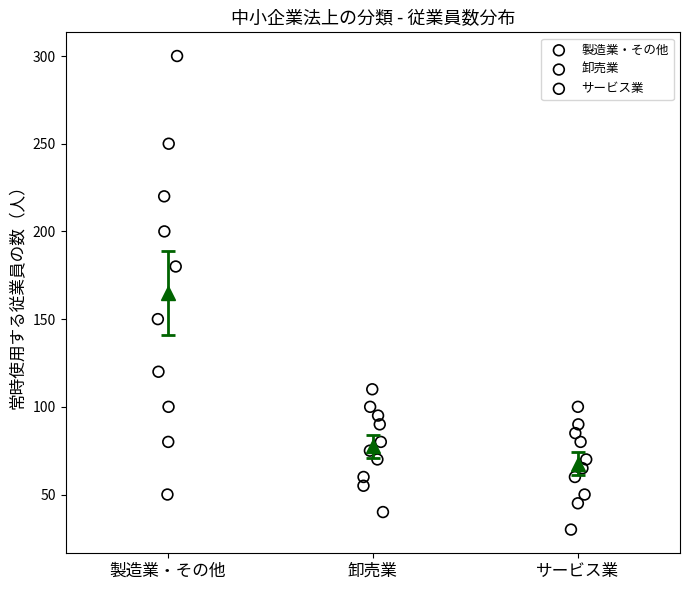

Which series reaches the minimum Y coordinate?

サービス業